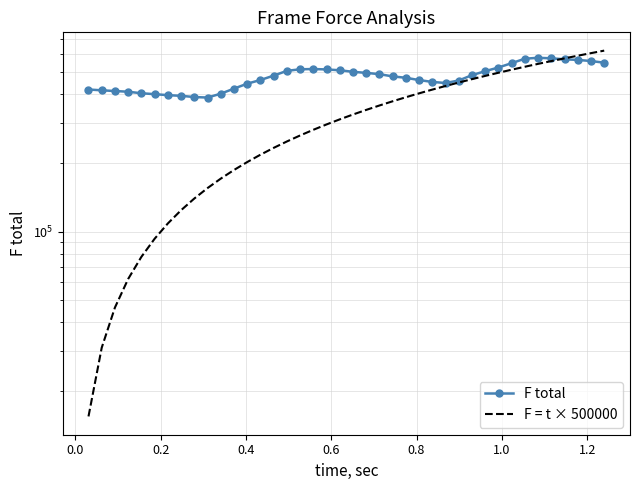

Is the value of F = t × 500000 at 32 greater than the value of F total at 30?

Yes